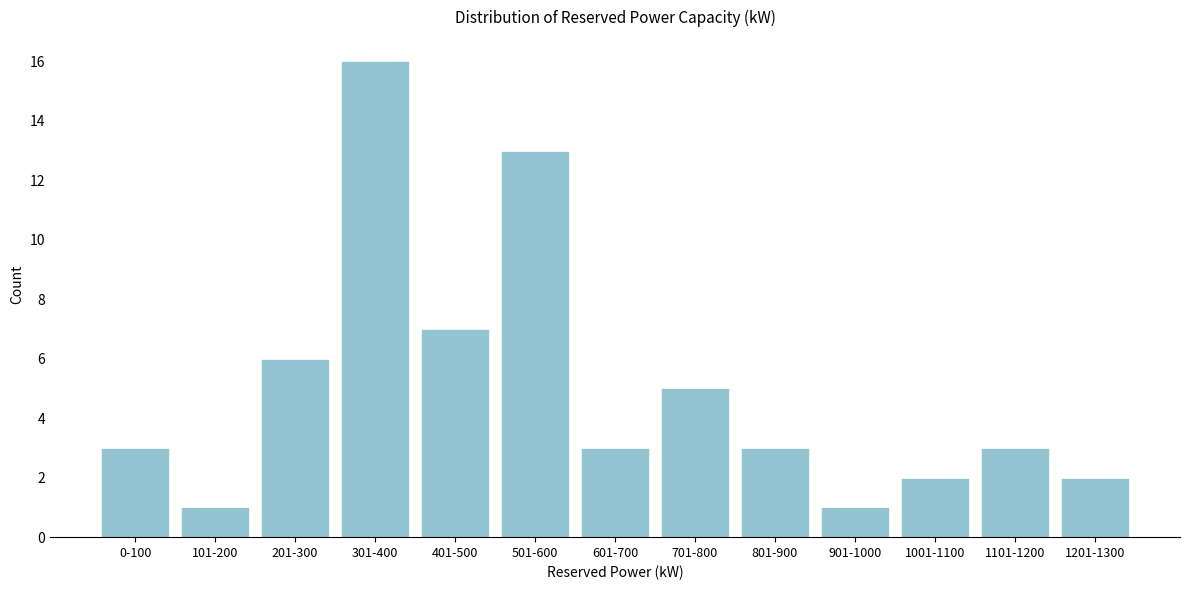

Reading right to left, transcribe all the data shown in this chart.

1201-1300=2	1101-1200=3	1001-1100=2	901-1000=1	801-900=3	701-800=5	601-700=3	501-600=13	401-500=7	301-400=16	201-300=6	101-200=1	0-100=3